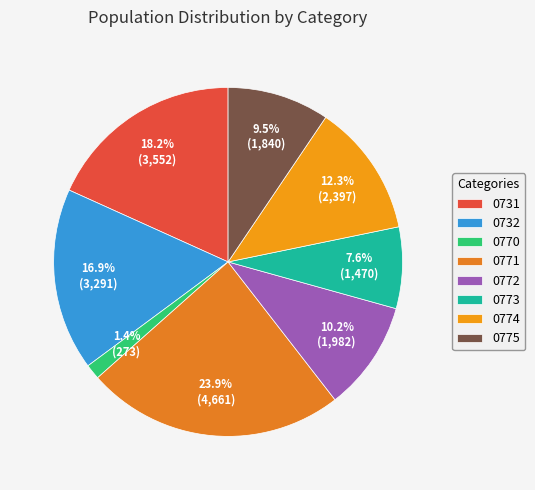

Count the number of slices in the pie.

8